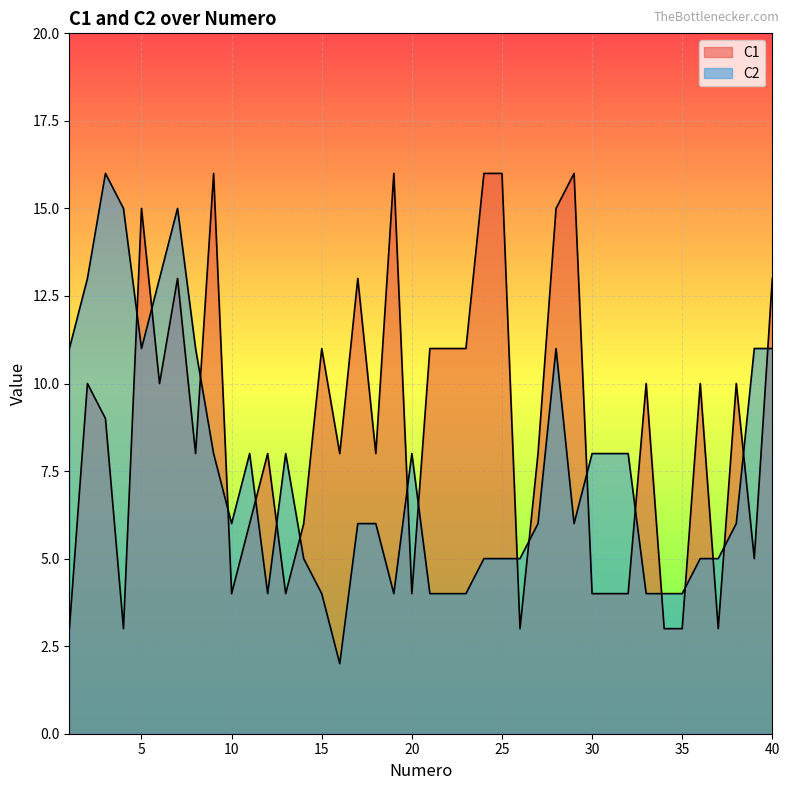

How many lines are shown in the chart?

2